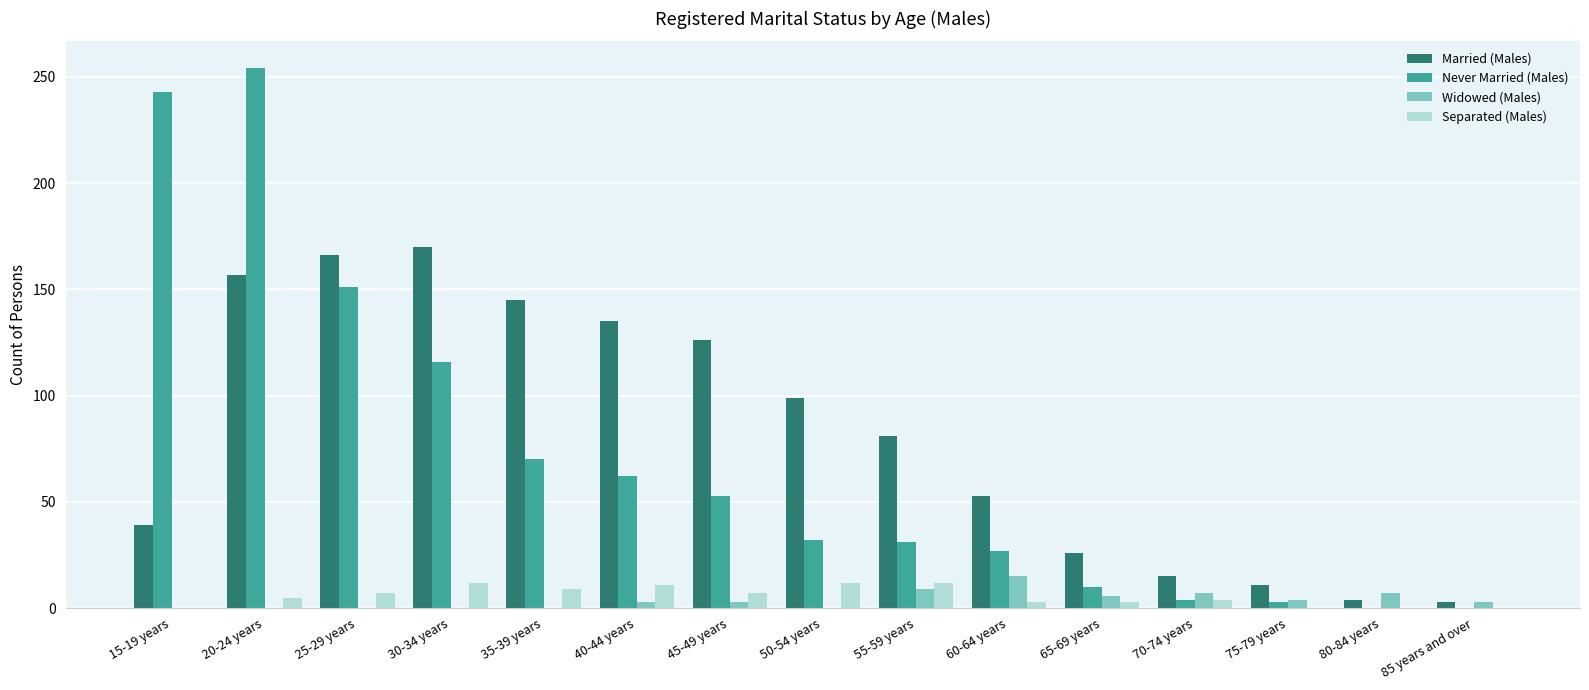

Which series changed the most between 55-59 years and 60-64 years?

Married (Males)